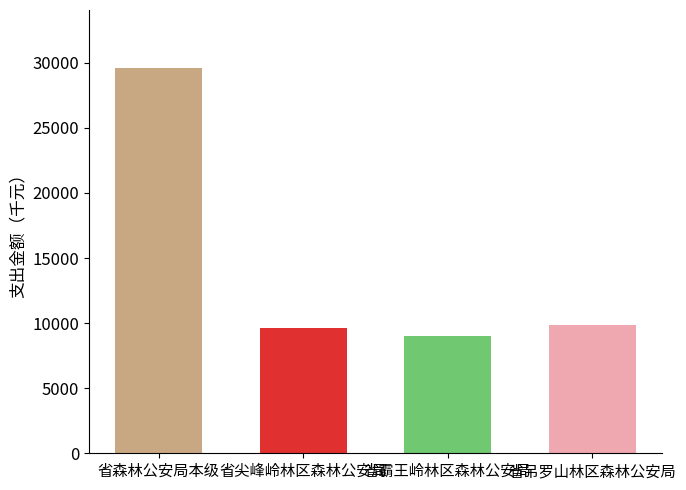

What is the label of the 3rd bar from the right?

省尖峰岭林区森林公安局